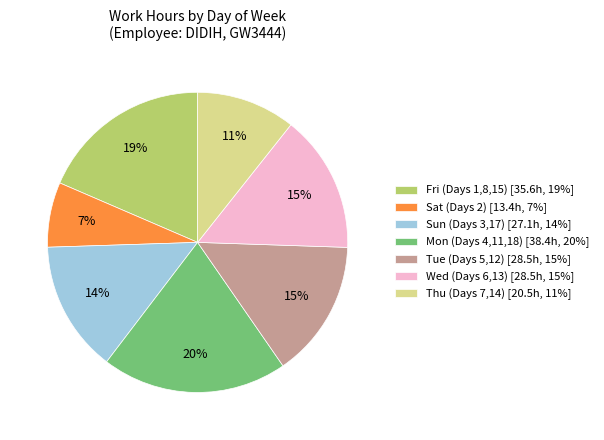

To the nearest percent, what is the combined percentage of Wed (Days 6,13) [28.5h, 15%] and Tue (Days 5,12) [28.5h, 15%]?

30%